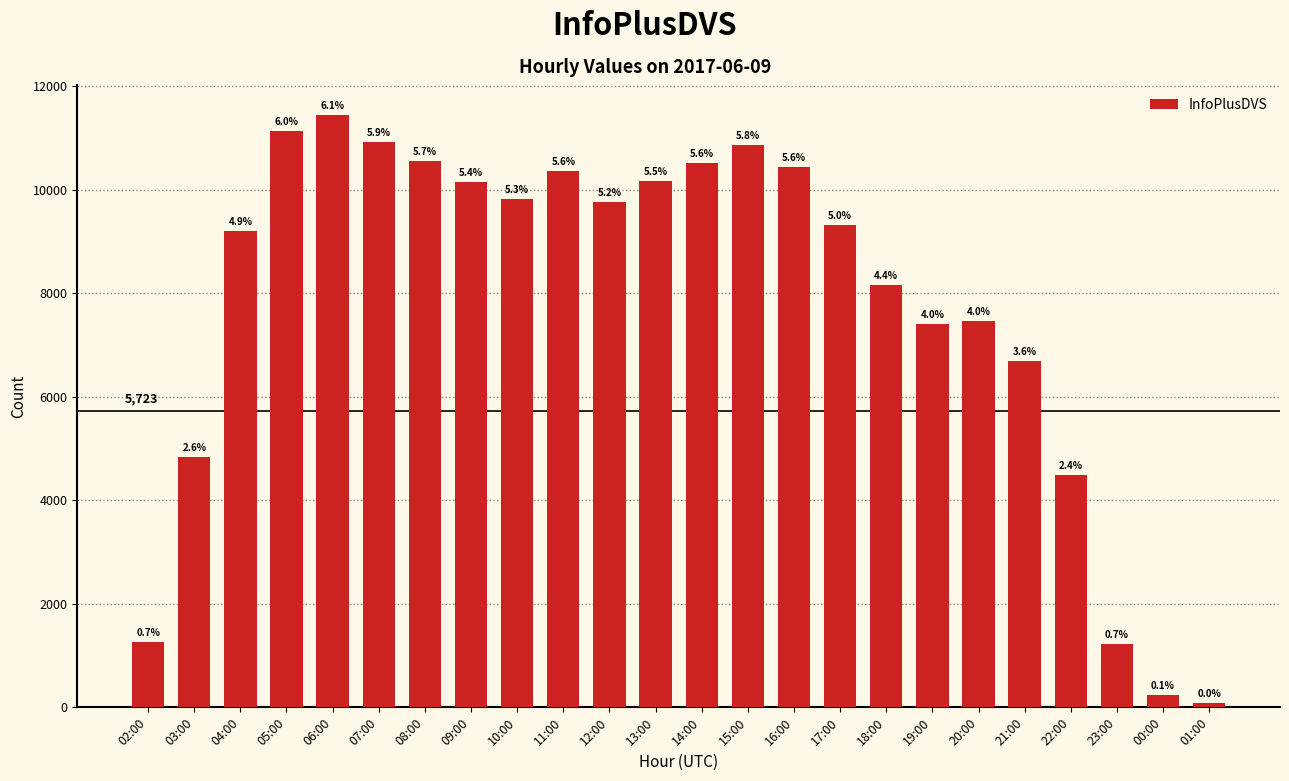

What is the average value?

7767